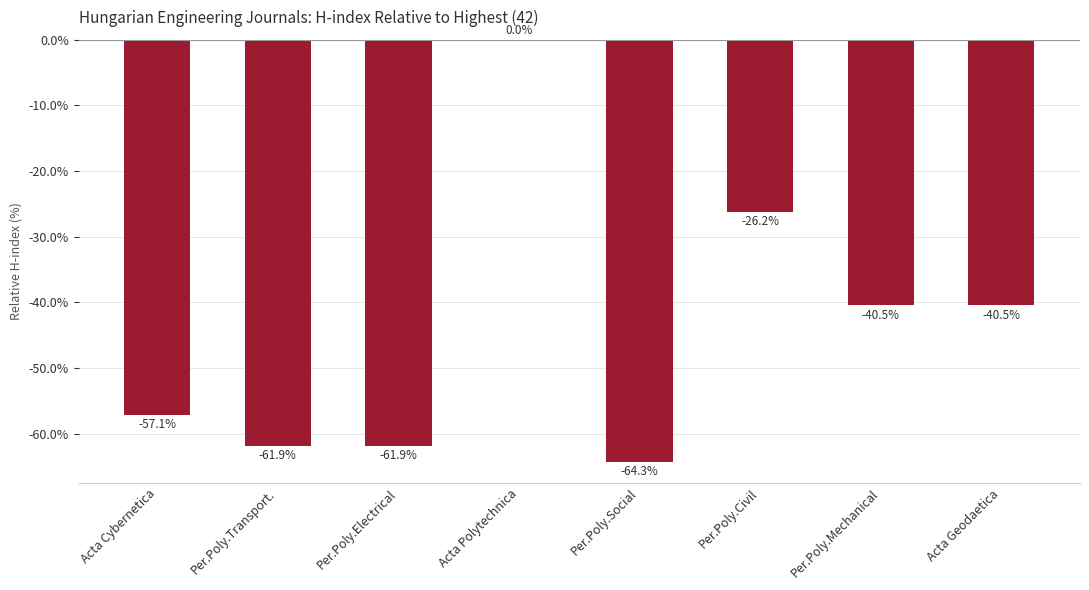

True or false: the data shows -54.7 at Acta Geodaetica.

False